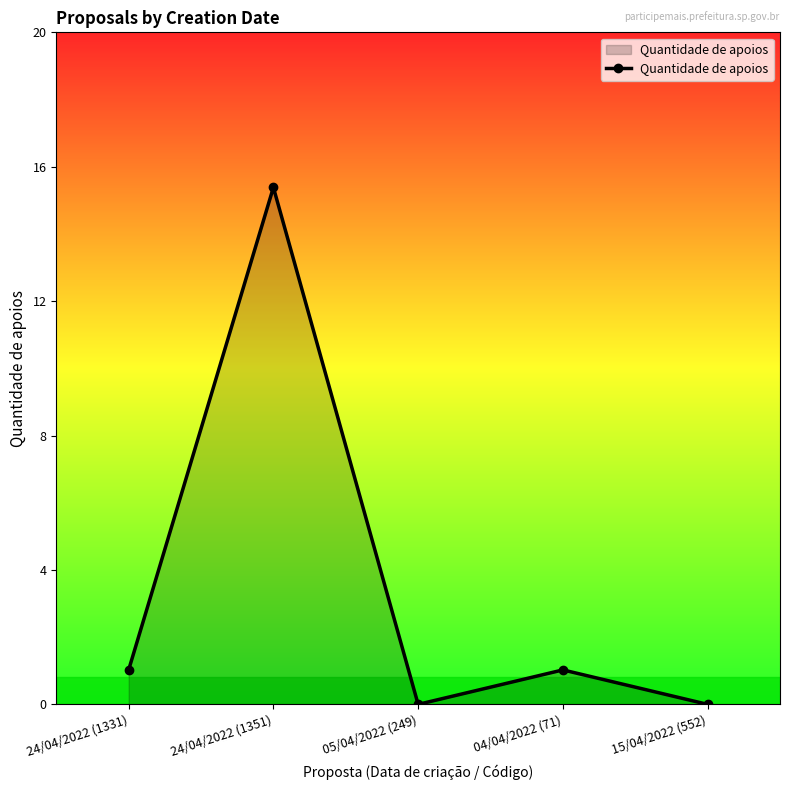

What is the difference between the maximum and minimum values?

15